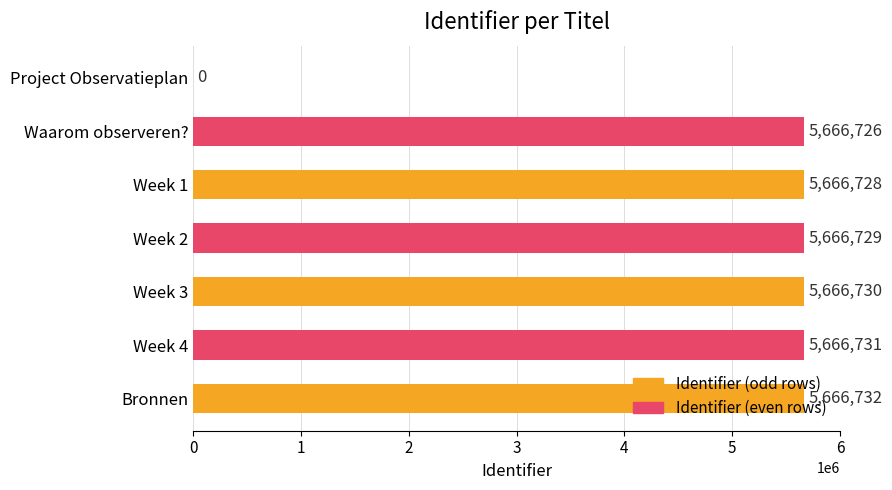

The chart shows a value of 3581479 at Project Observatieplan. True or false?

False